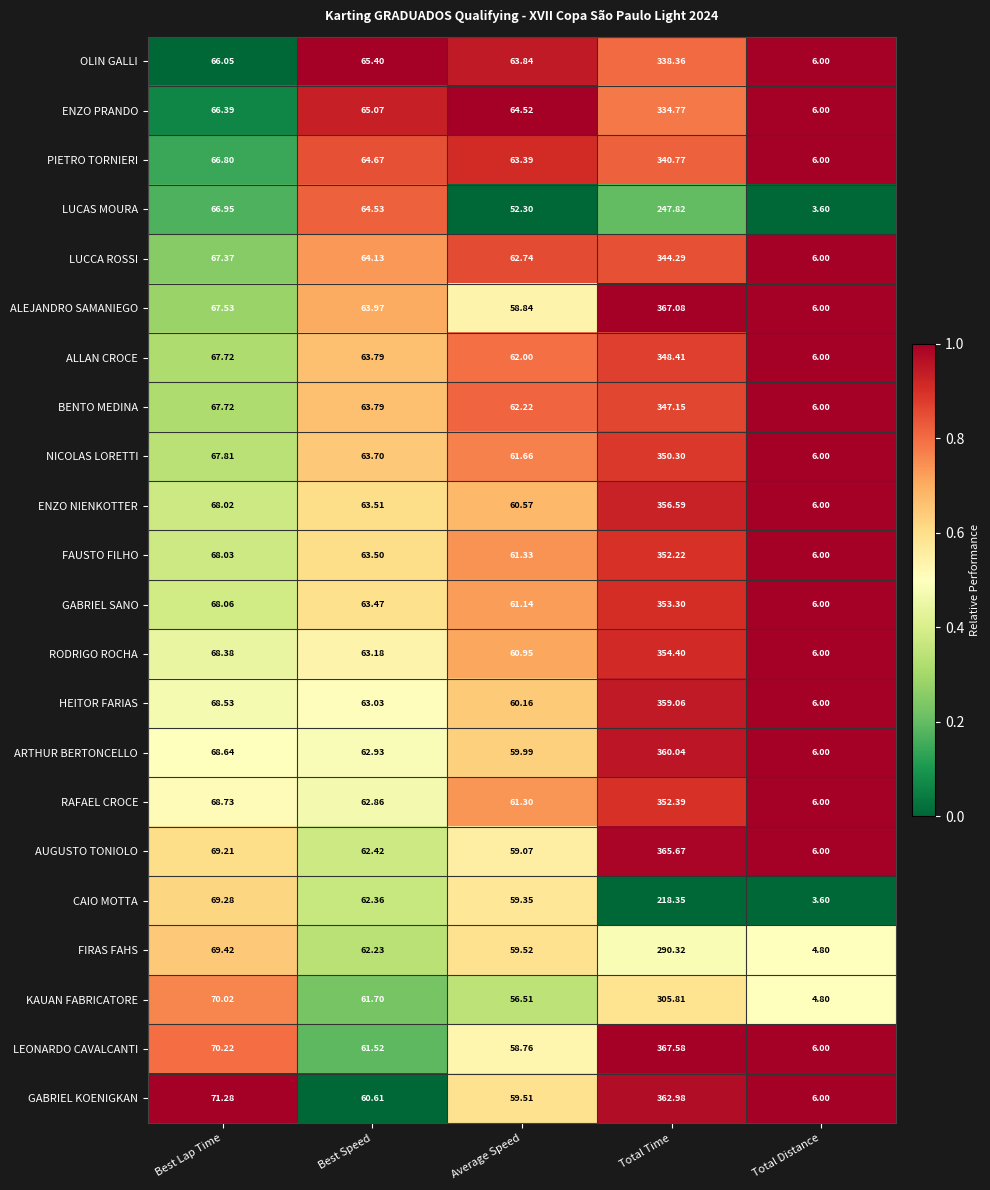

Which series has the largest range (max minus min)?

LEONARDO CAVALCANTI